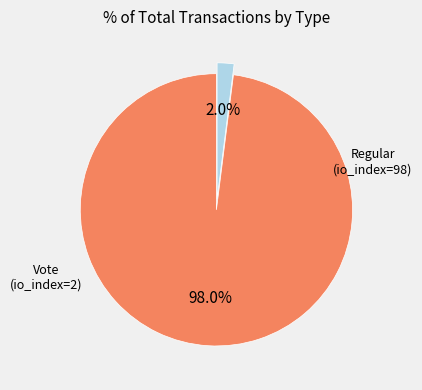

Is there any slice that represents more than half of the pie?

Yes